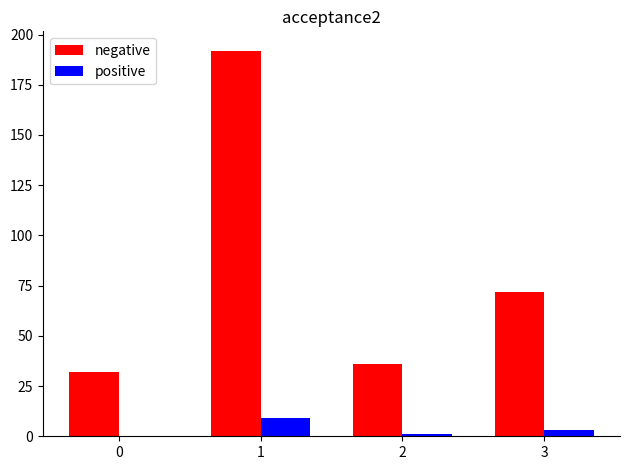

What is the maximum value shown in the chart?

192